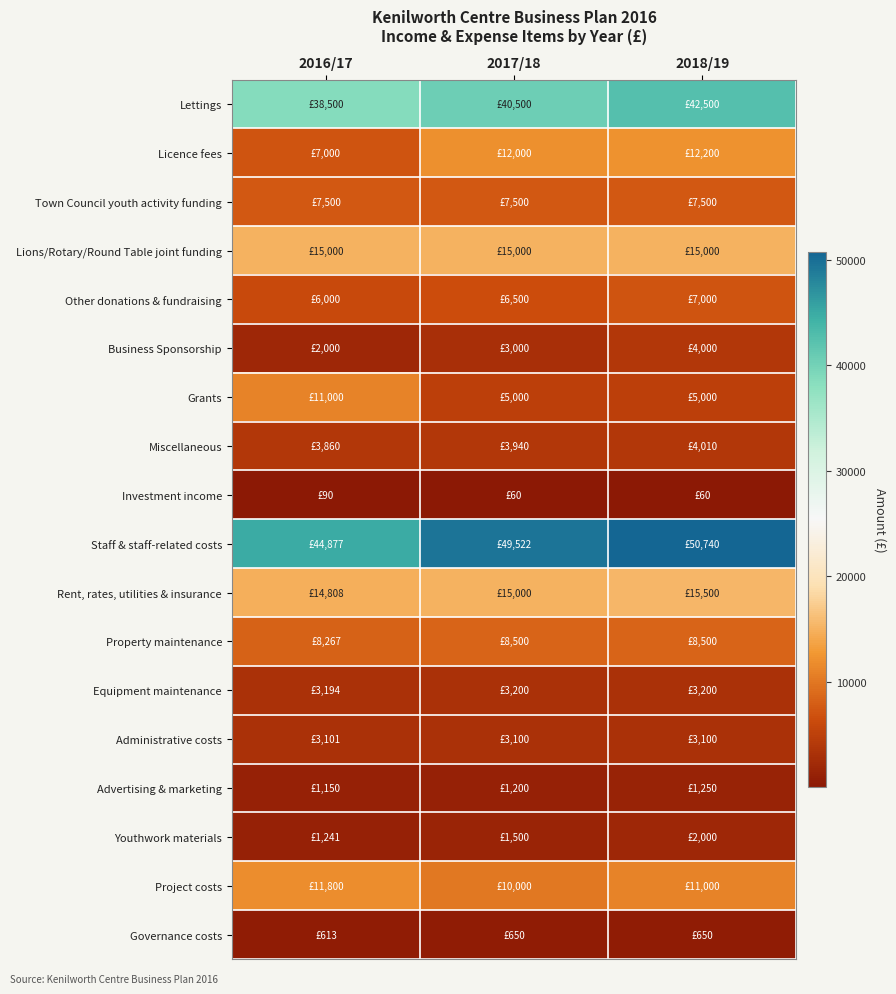

Which series has the largest range (max minus min)?

Grants